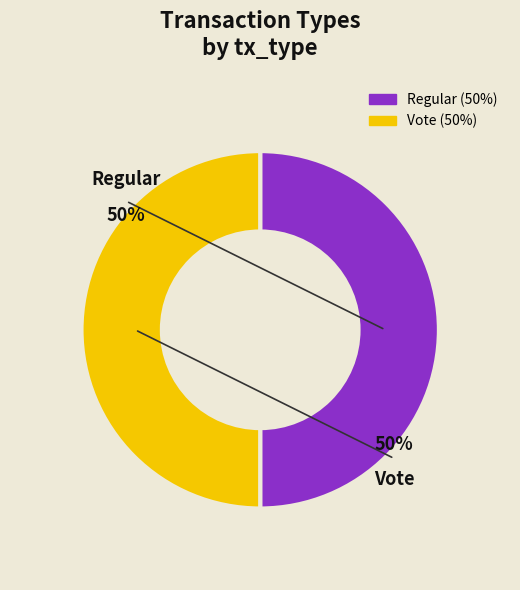

Approximately how many times larger is the value at Vote compared to Regular?

1.0